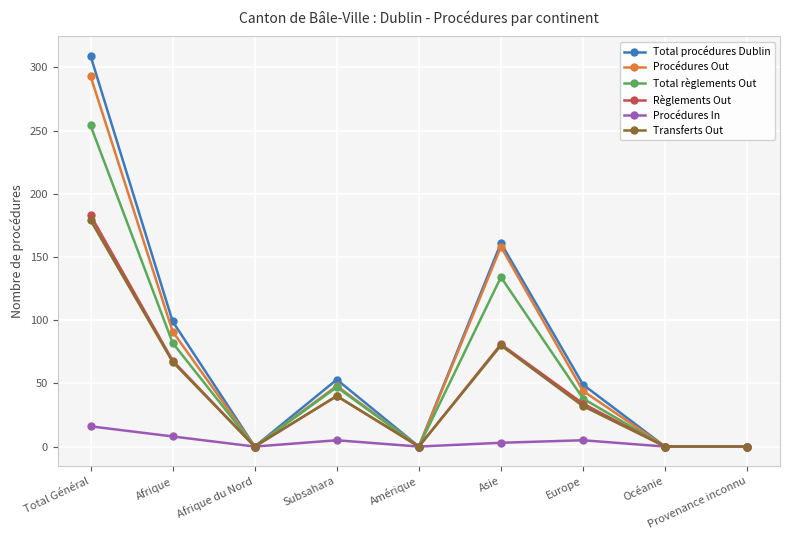

Reading left to right, list all the values displayed in this chart.

Total procédures Dublin: 309	99	0	53	0	161	49	0	0
Procédures Out: 293	91	0	48	0	158	44	0	0
Total règlements Out: 254	82	0	47	0	134	38	0	0
Règlements Out: 183	68	0	40	0	81	34	0	0
Procédures In: 16	8	0	5	0	3	5	0	0
Transferts Out: 179	67	0	40	0	80	32	0	0